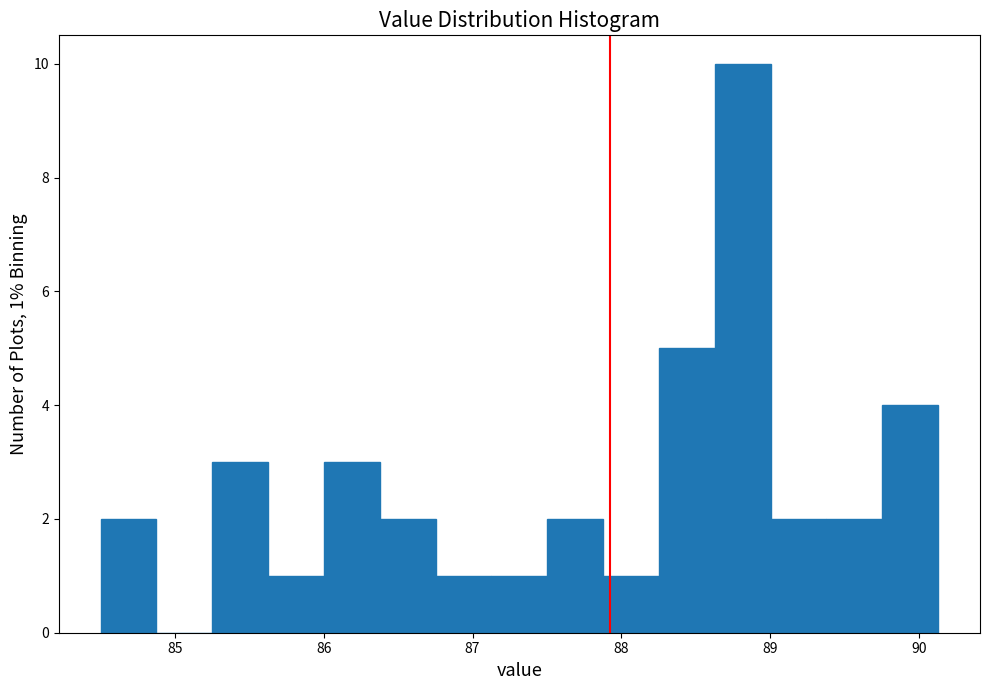

Around what value on the x-axis is the tallest bar? Give the approximate position of its centre, as read against the axis.

88.8